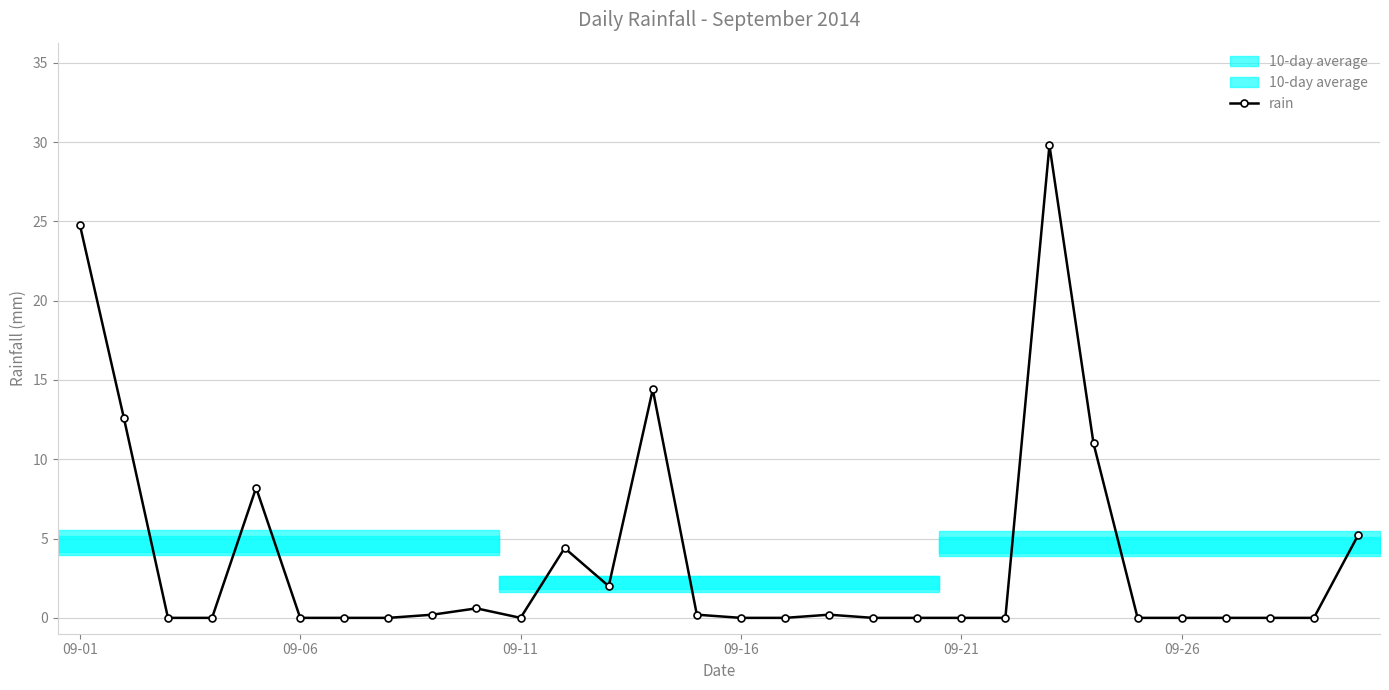

What is the sum of all values?

113.6